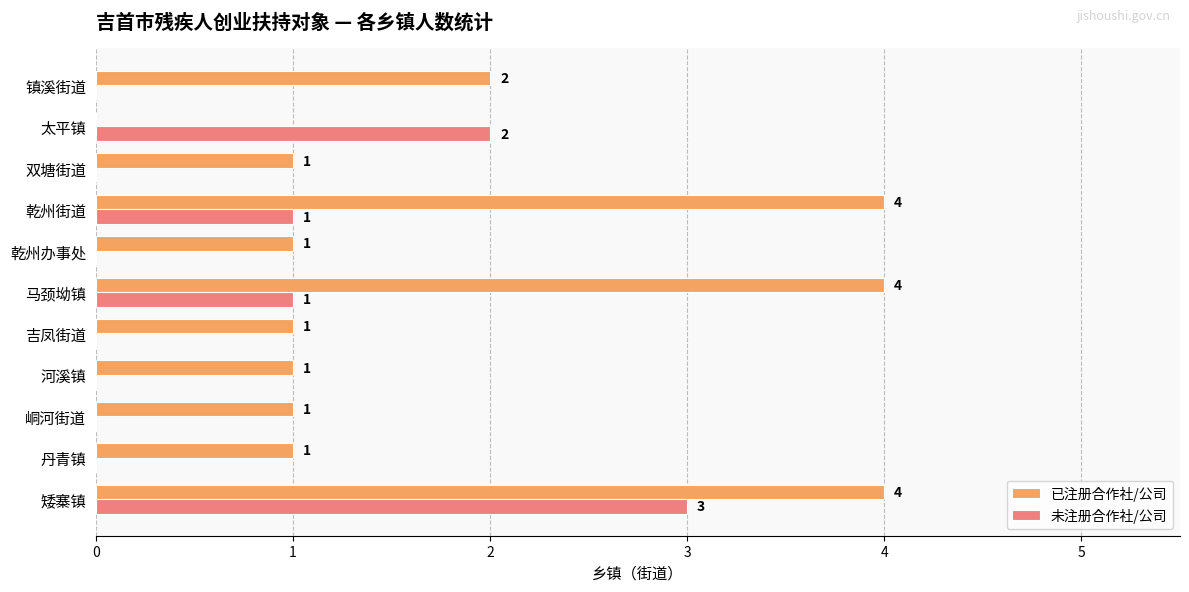

True or false: 未注册合作社/公司 has a value of 0 at 吉凤街道.

True